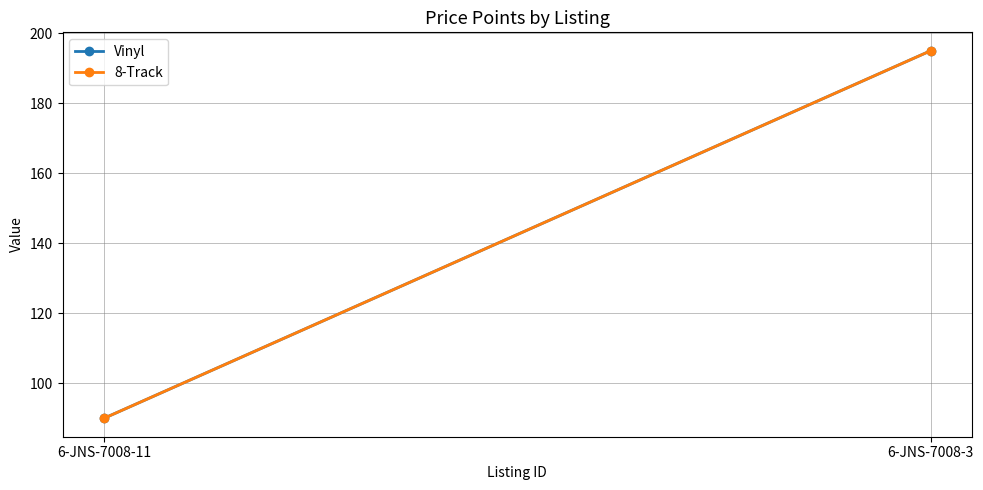

Reading left to right, what are all the values shown in this chart?

Vinyl: 90	195
8-Track: 90	195